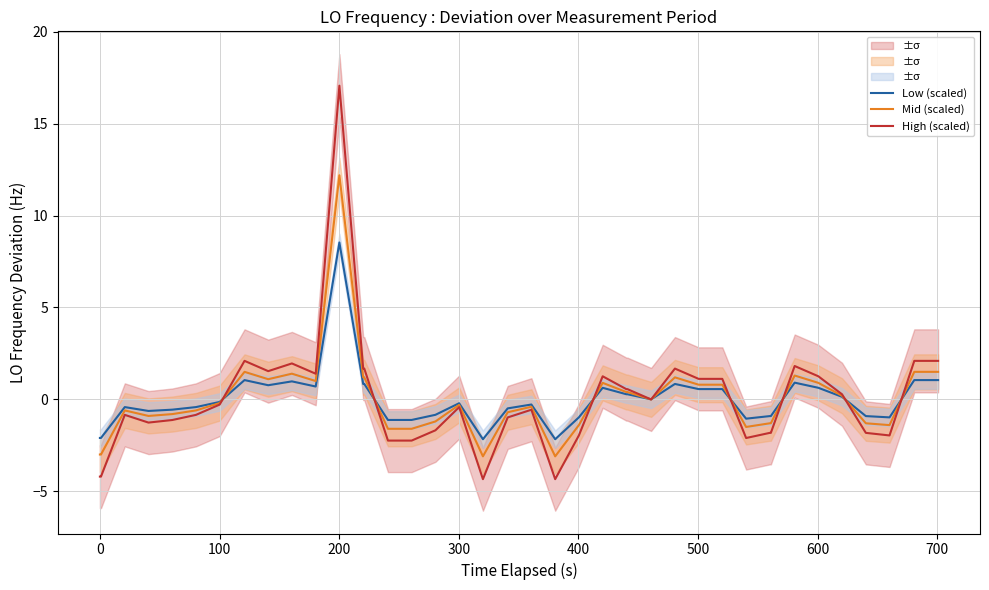

How many intersections are there between Low (scaled) and High (scaled)?

9